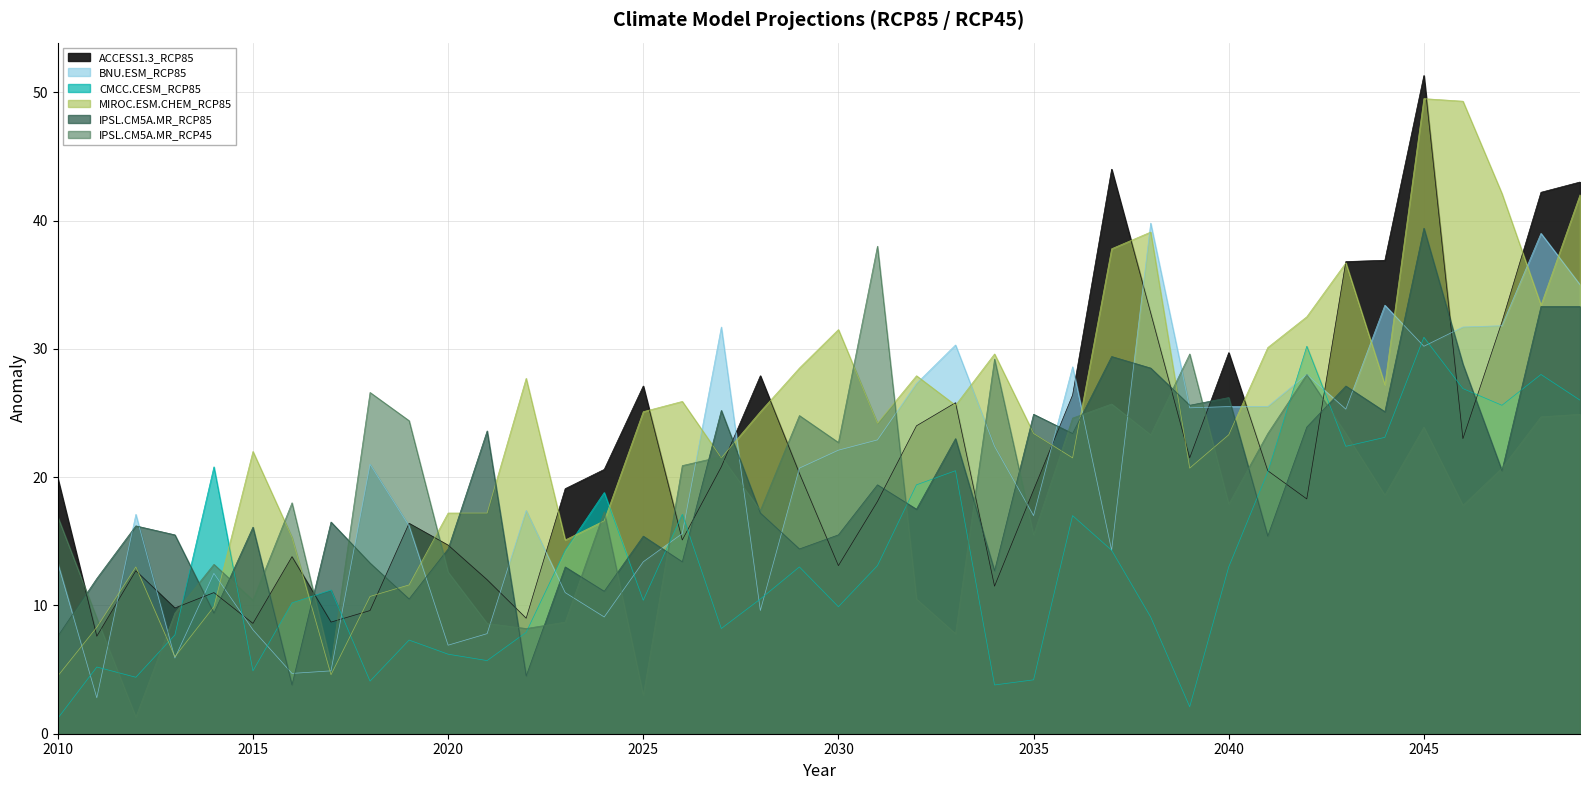

Where is the first local maximum for ACCESS1.3_RCP85?

2012